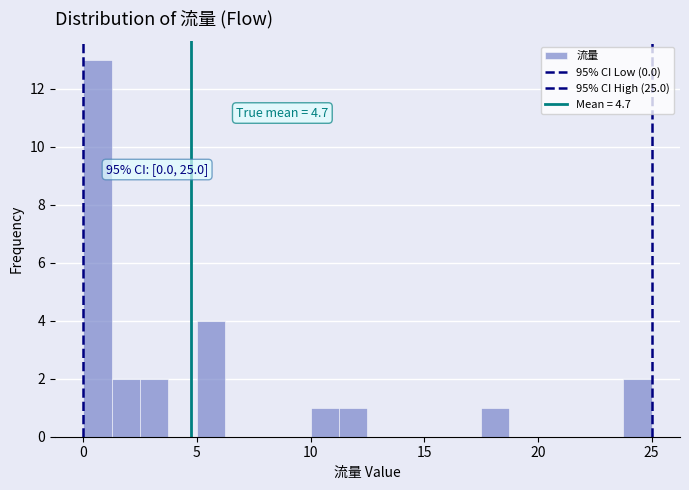

Around what value on the x-axis is the tallest bar? Give the approximate position of its centre, as read against the axis.

0.5